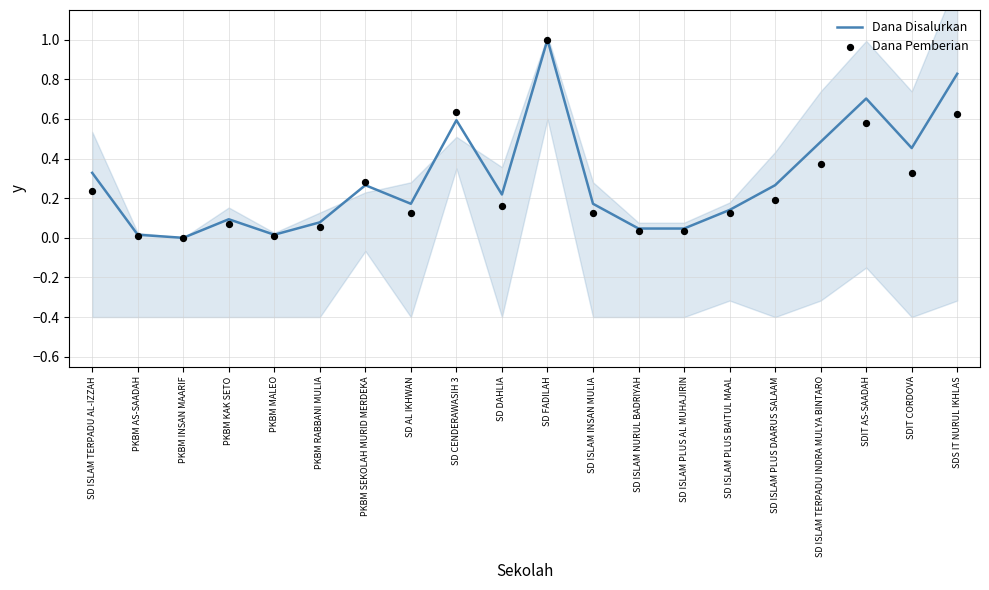

At which category is the sum across all series the highest?

SD FADILAH